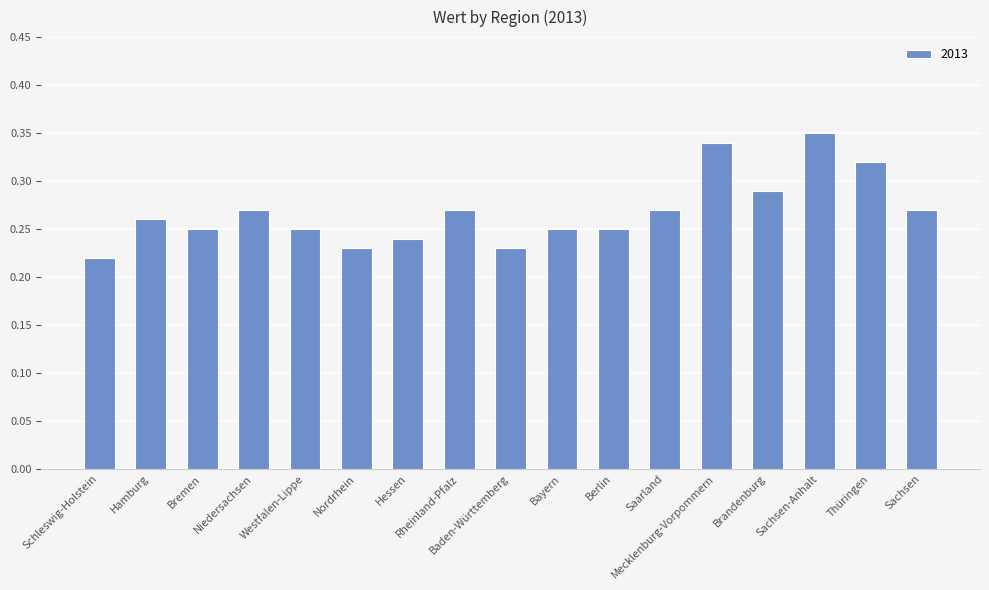

At which category does the chart reach its minimum across all series?

Schleswig-Holstein